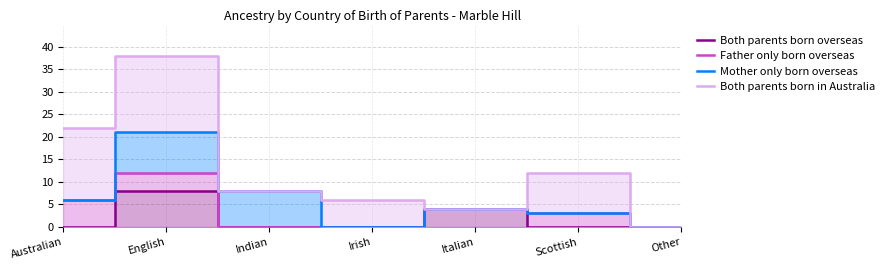

Which category has the lowest value in the Both parents born in Australia series?

Other